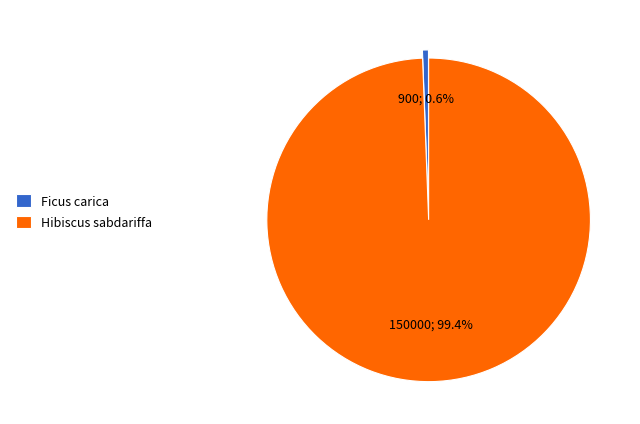

What percentage do Hibiscus sabdariffa and Ficus carica together represent?

100.0%